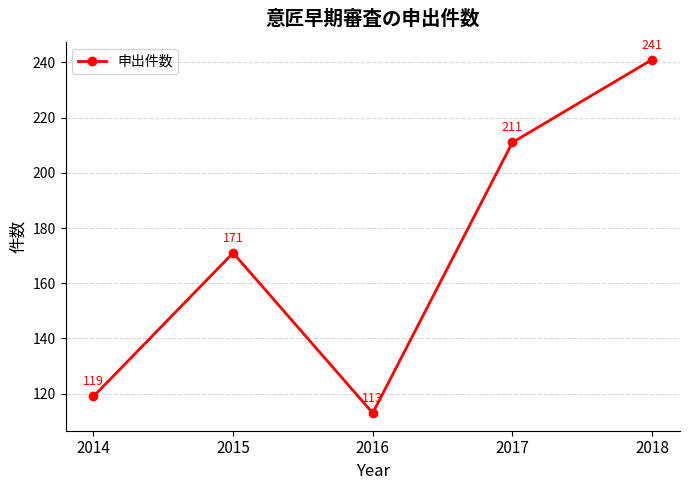

Approximately how many times larger is the value at 2017 compared to 2018?

0.9